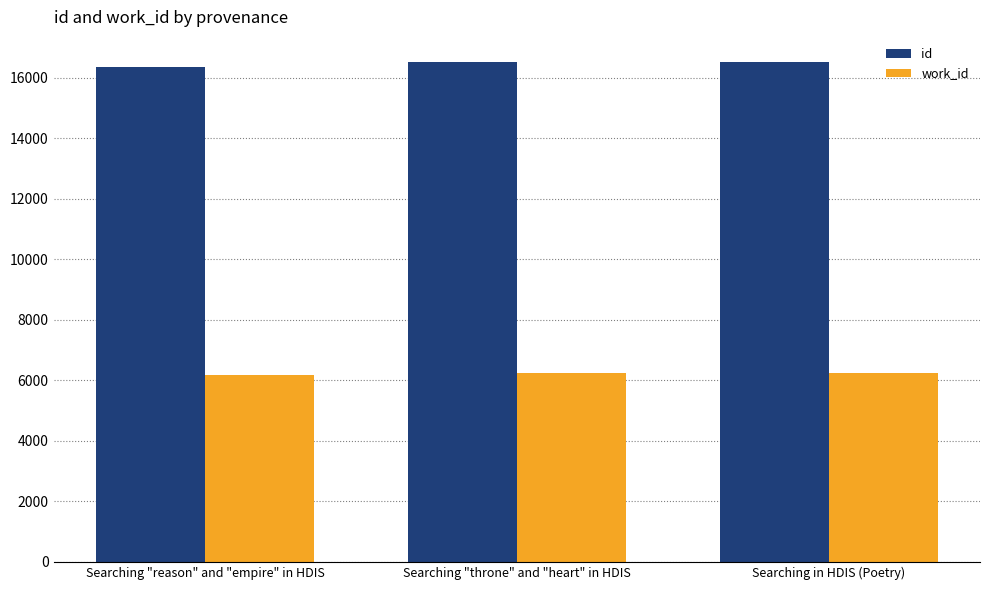

At how many categories does at least one series exceed 15233?

3